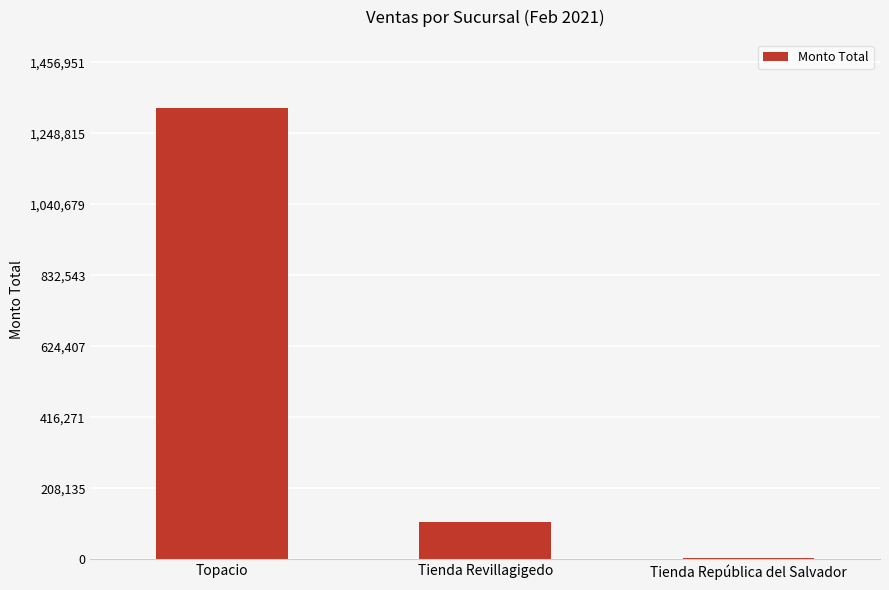

Is it true that the value at Tienda Revillagigedo is 111089.0?

True